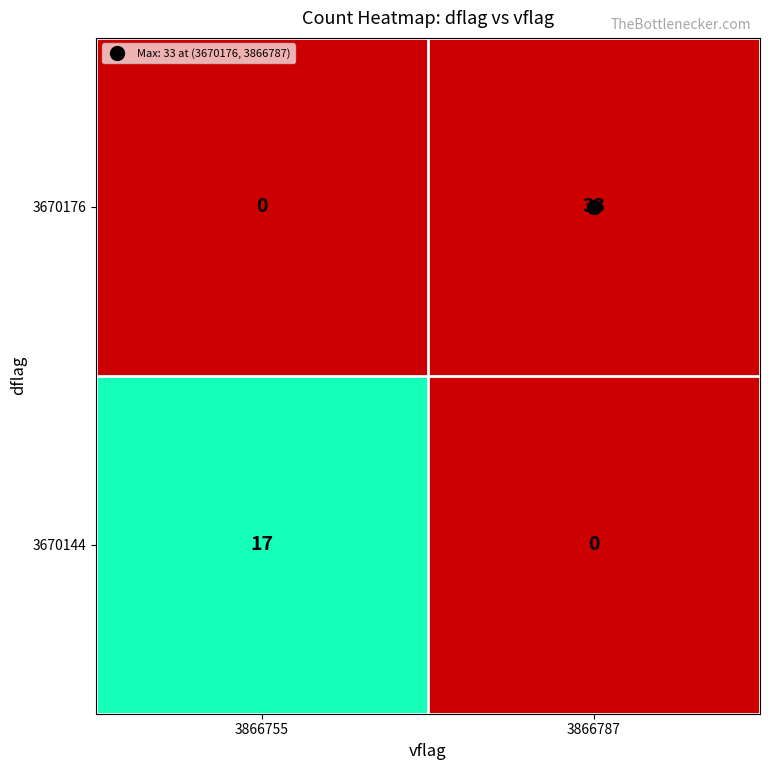

At how many categories does at least one series exceed 19?

1